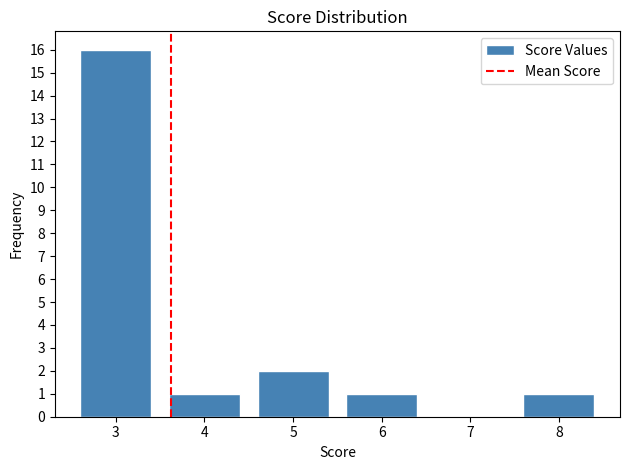

Reading right to left, list all the values displayed in this chart.

8=1	7=0	6=1	5=2	4=1	3=16